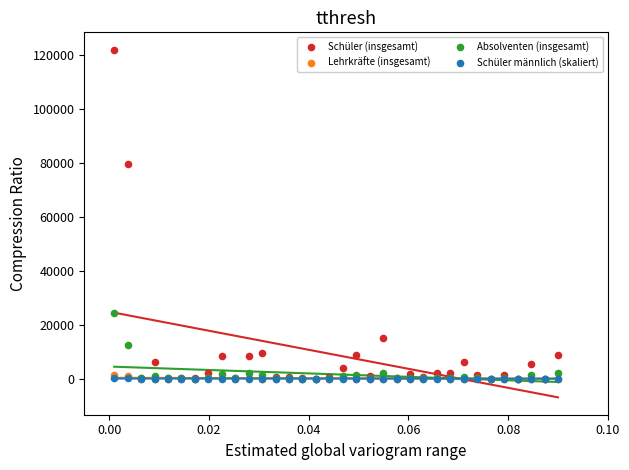

Which series reaches the maximum Y coordinate?

Schüler (insgesamt)